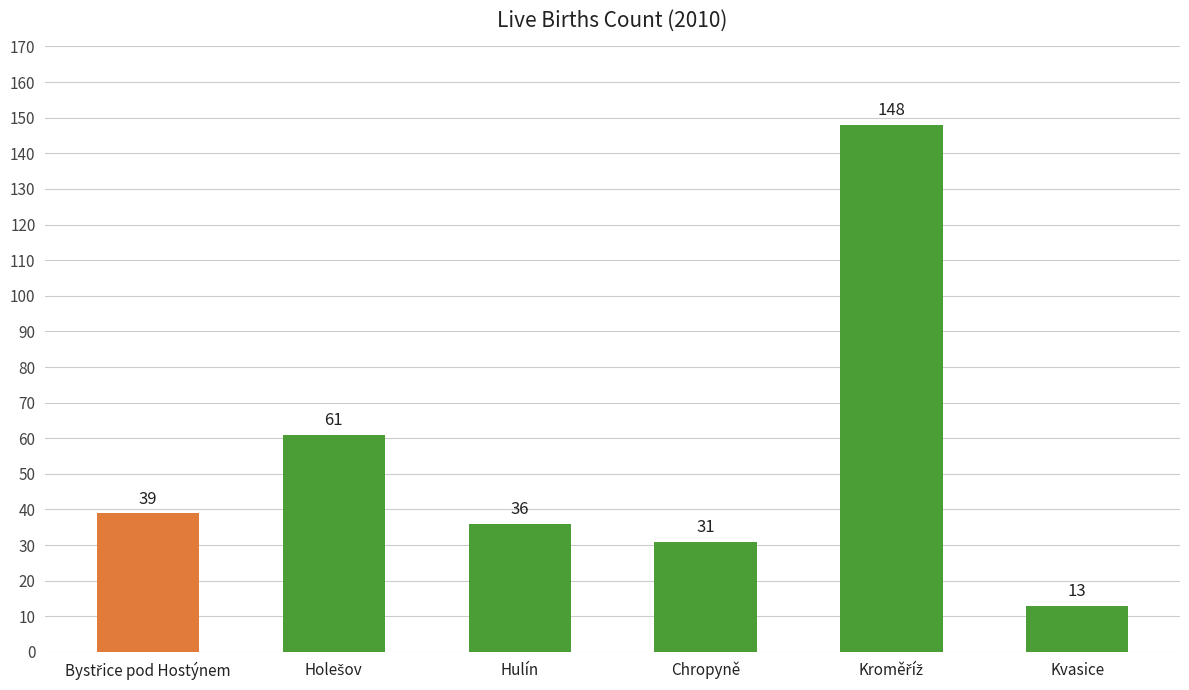

Reading left to right, list all the values displayed in this chart.

39	61	36	31	148	13